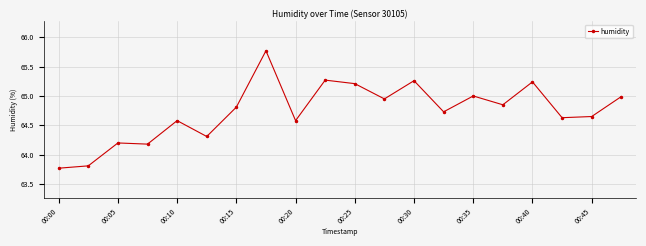

How many categories are shown in the chart?

20